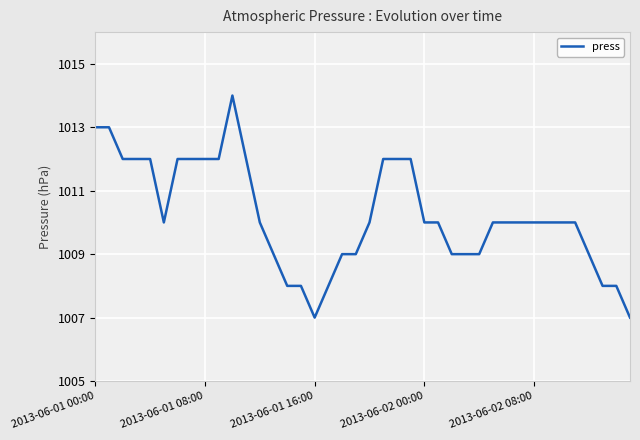

What is the smallest value displayed?

1007